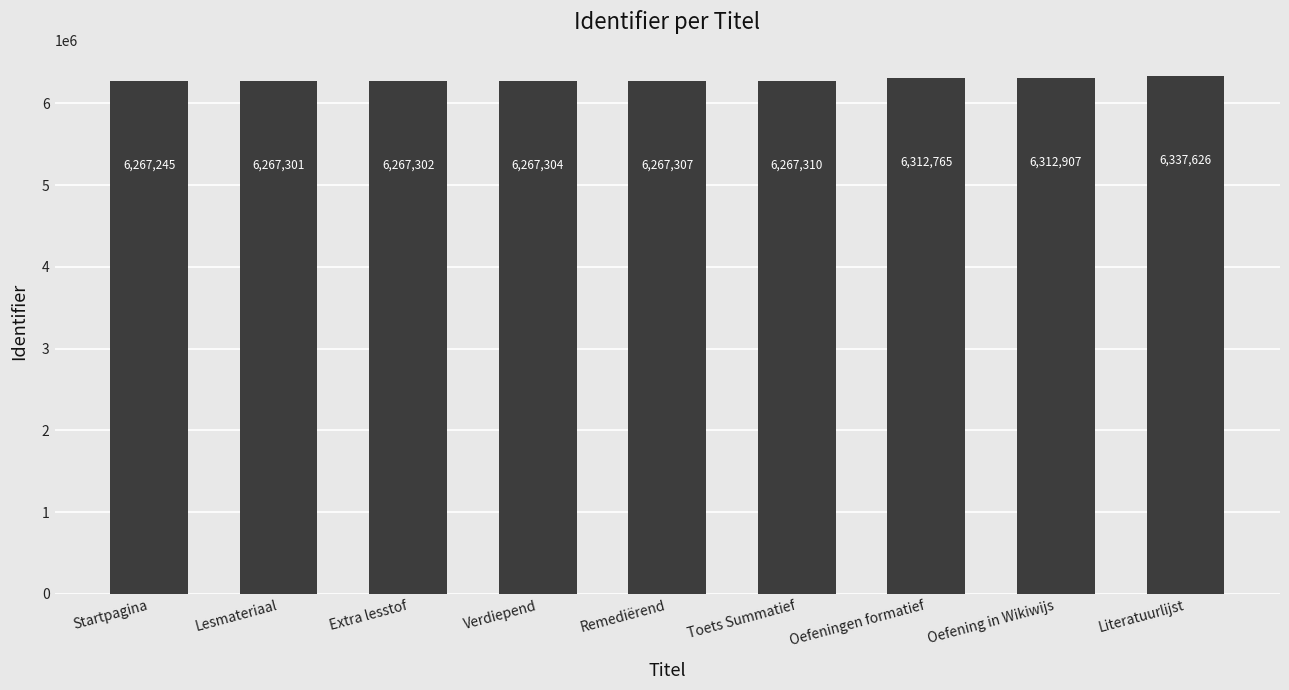

Which label corresponds to the smallest value in the chart?

Startpagina